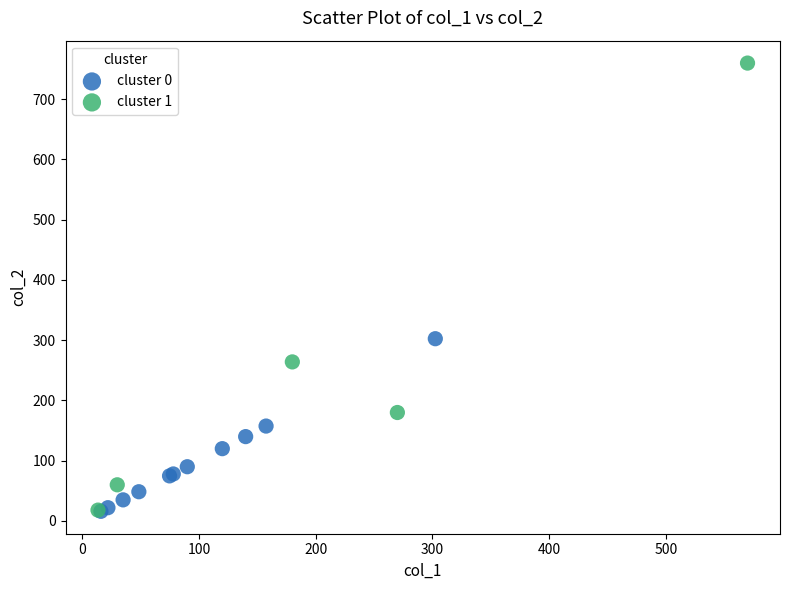

Which series contains the highest Y value?

cluster 1